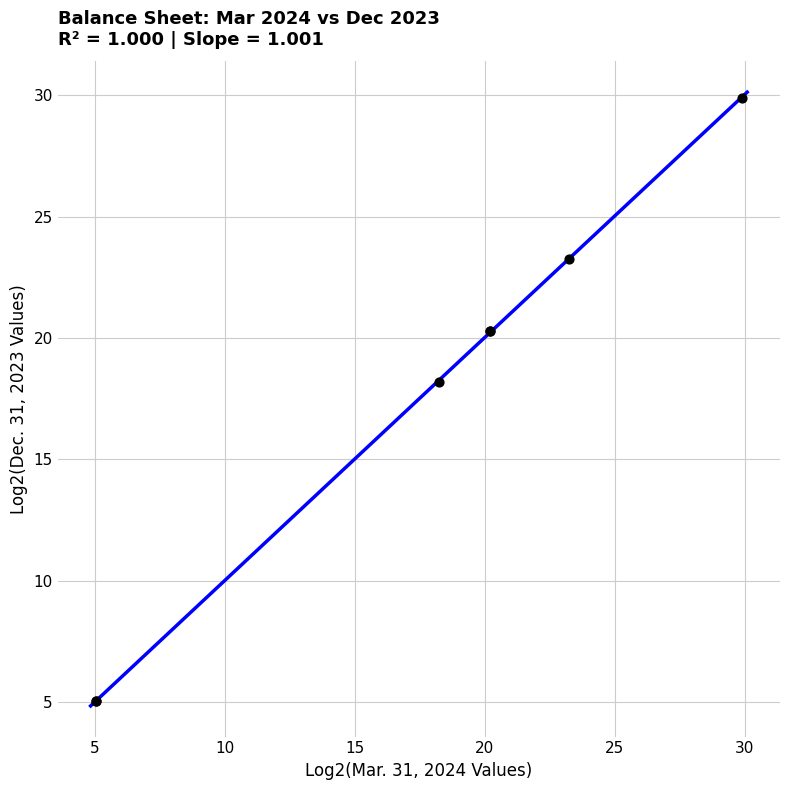

What Y value in the scatter plot is closest to 17?

18.2